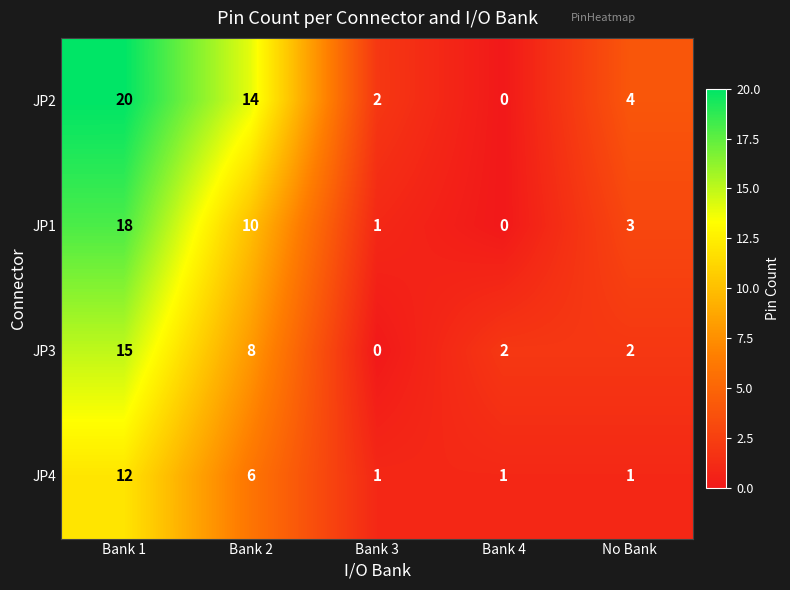

Reading right to left, transcribe all the data shown in this chart.

JP2: No Bank=4	Bank 4=0	Bank 3=2	Bank 2=14	Bank 1=20
JP1: No Bank=3	Bank 4=0	Bank 3=1	Bank 2=10	Bank 1=18
JP3: No Bank=2	Bank 4=2	Bank 3=0	Bank 2=8	Bank 1=15
JP4: No Bank=1	Bank 4=1	Bank 3=1	Bank 2=6	Bank 1=12